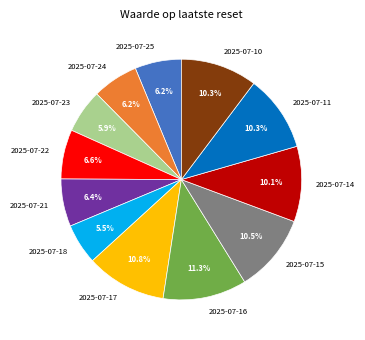

True or false: 2025-07-22 accounts for 7% of the total.

True